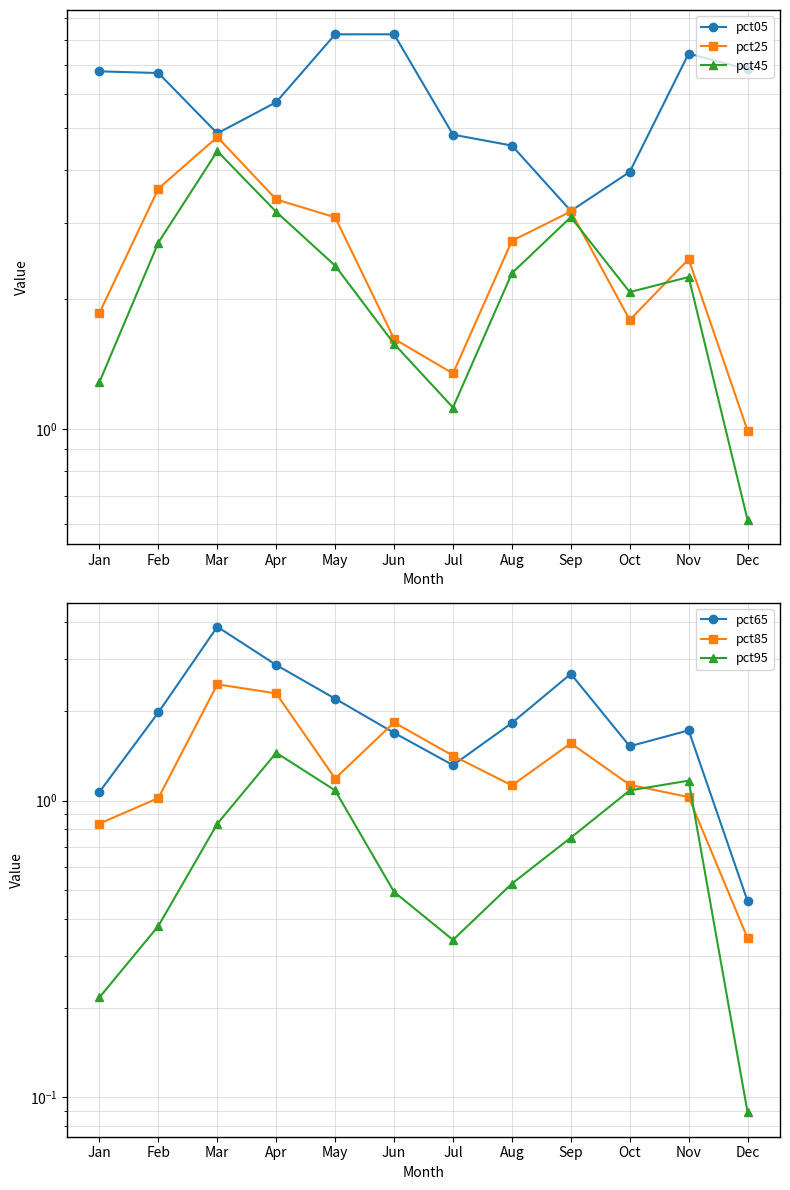

True or false: pct05 has a value of 13.5 at Jun.

False